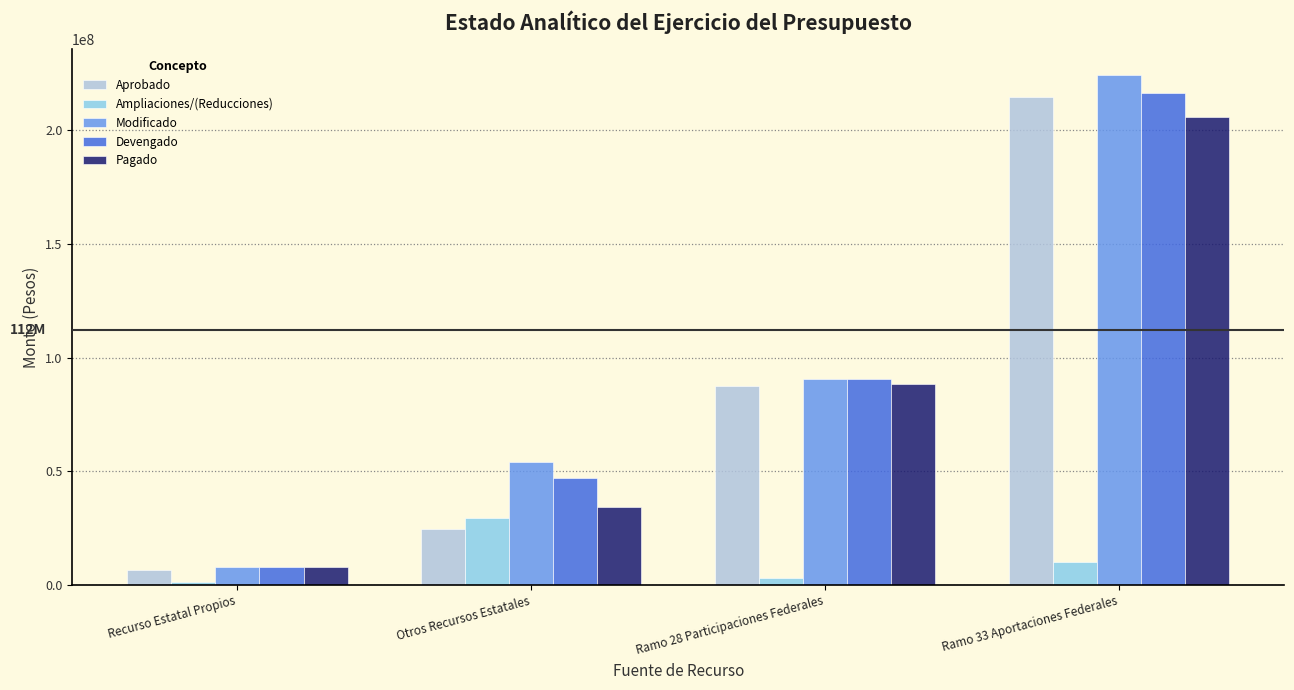

Are the bars grouped side by side (vs. stacked)?

Yes